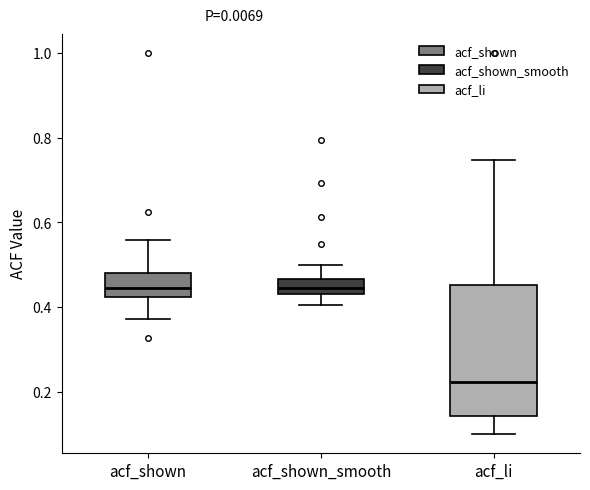

Reading left to right, read every box against the y-axis: the position of its median line, the range the box covers, and the ends of its whiskers. The values are not printed on the chart, so give them approximately, as read against the axis.

acf_shown: median 0.44, box 0.42 to 0.48, whiskers 0.38 to 0.56
acf_shown_smooth: median 0.44 (inside the box), box 0.44 to 0.46, whiskers 0.40 to 0.50
acf_li: median 0.22, box 0.14 to 0.46, whiskers 0.10 to 0.74